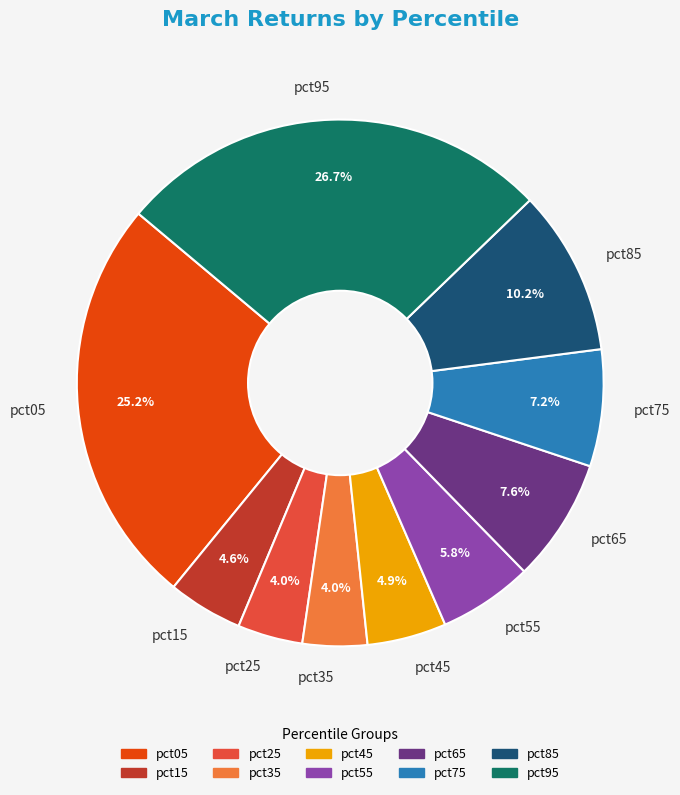

How many slices are in this pie chart?

10